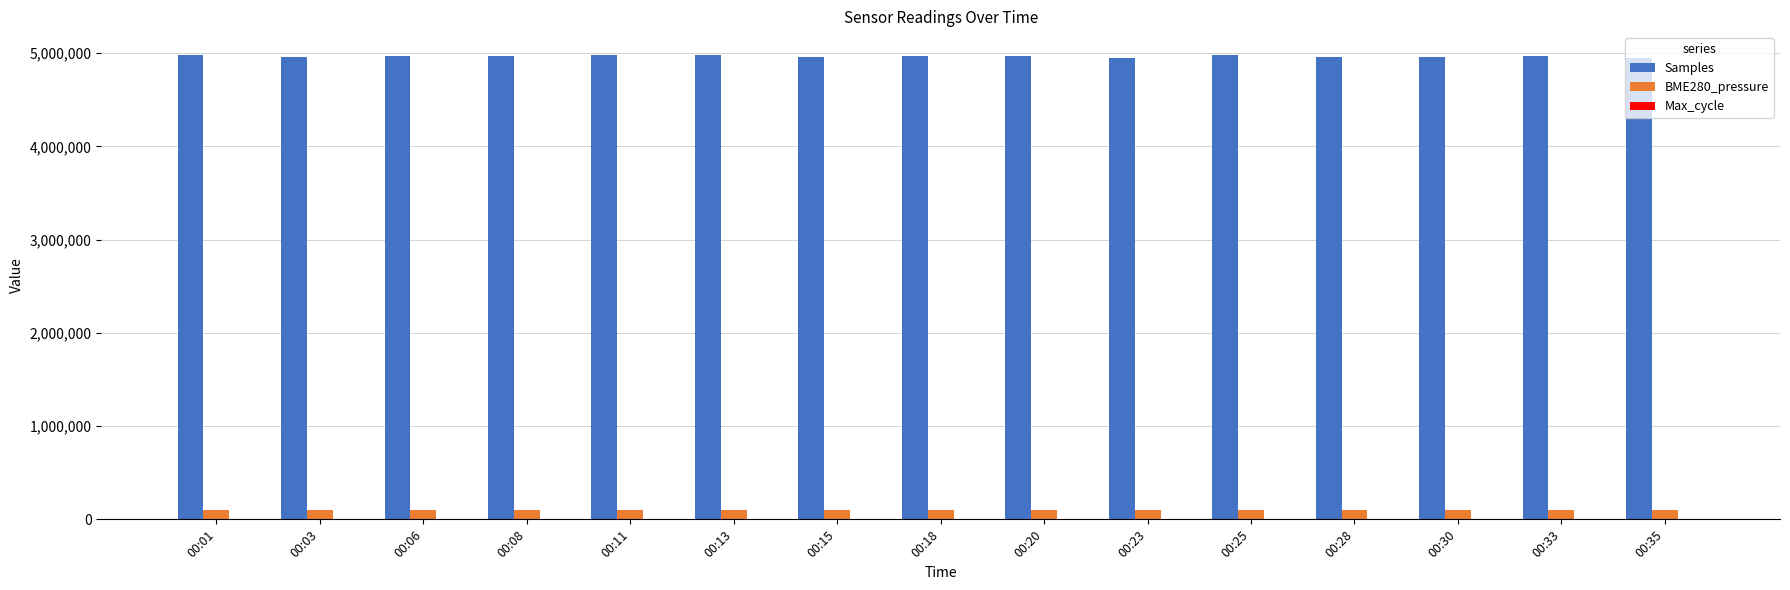

What value does the Samples series have at 00:28?

4956752.0